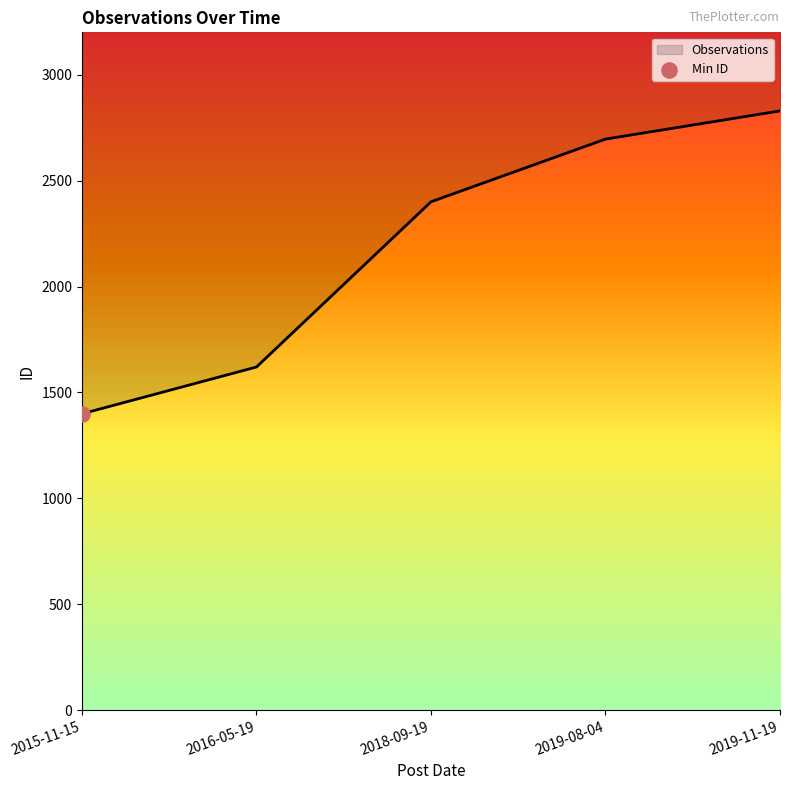

Approximately how many times larger is the value at 2016-05-19 compared to 2019-08-04?

0.6